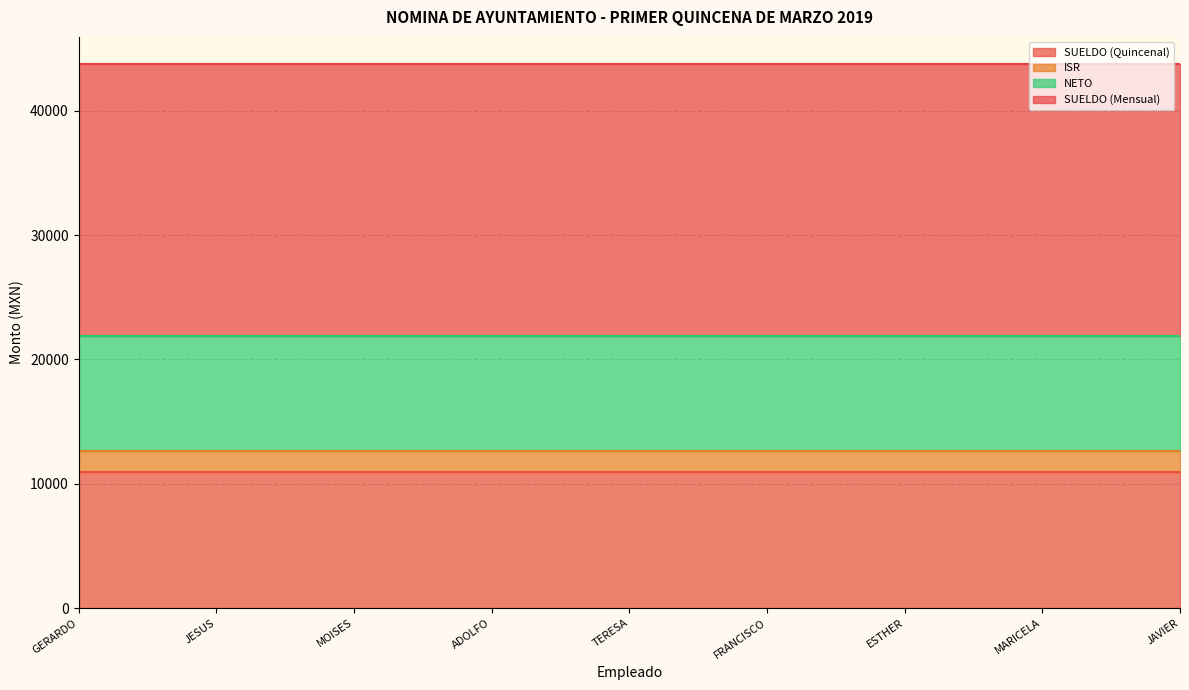

What is the maximum value shown in the chart?

21880.1